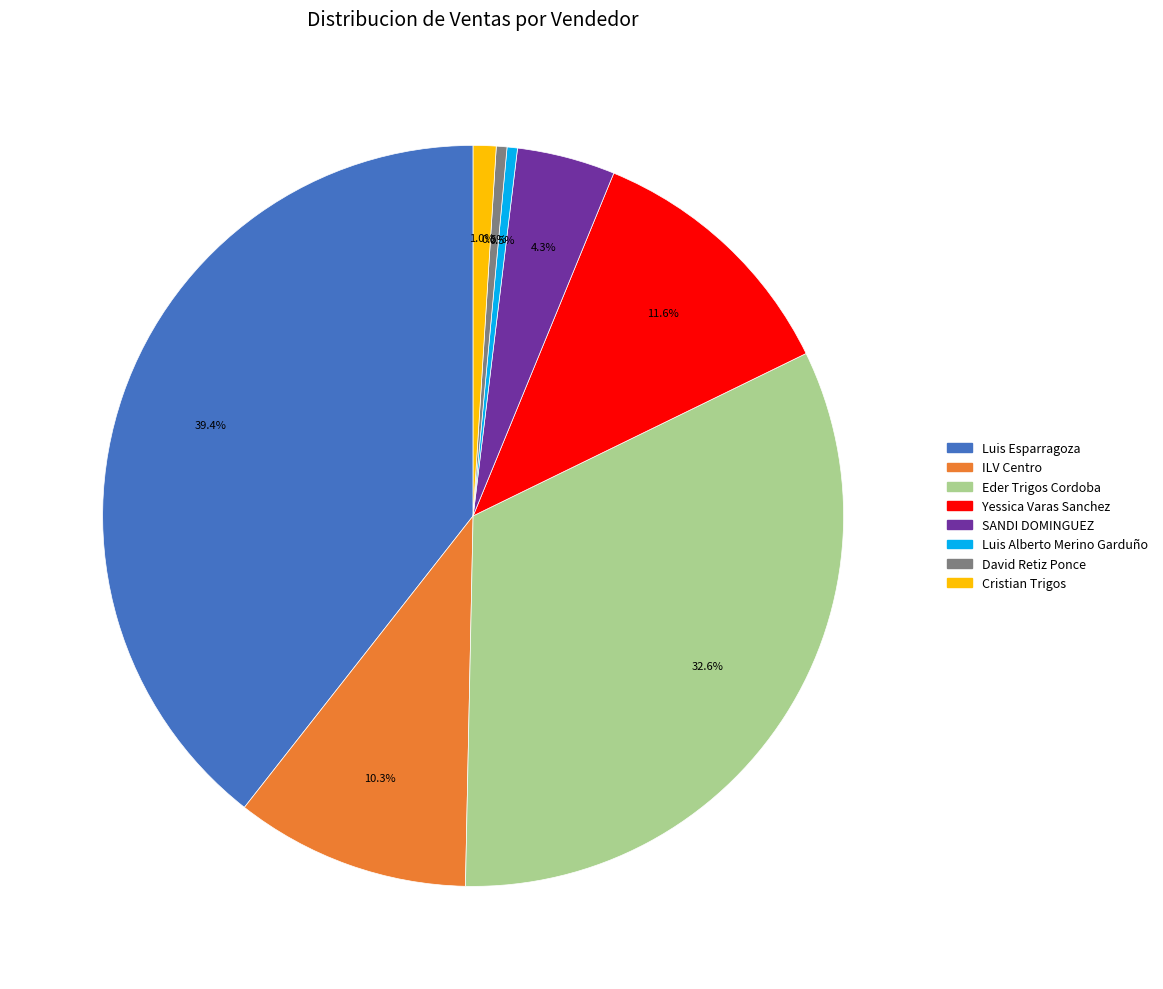

Is there a majority slice in this chart?

No